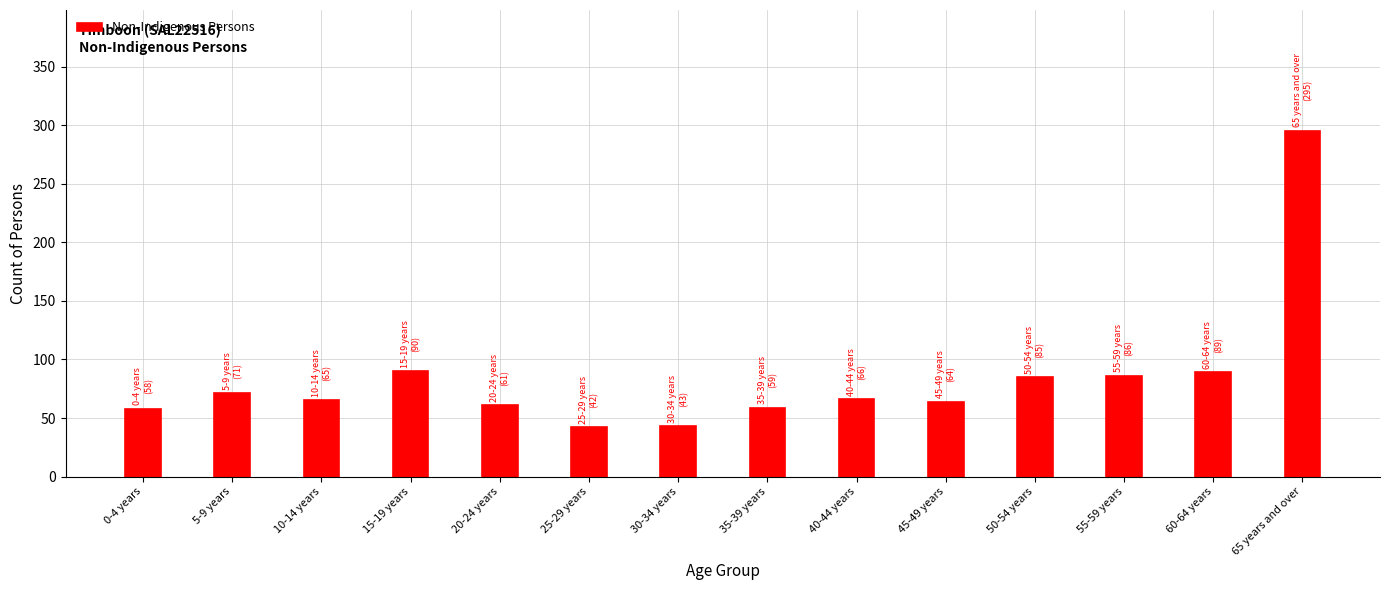

What is the label of the 9th bar from the left?

40-44 years